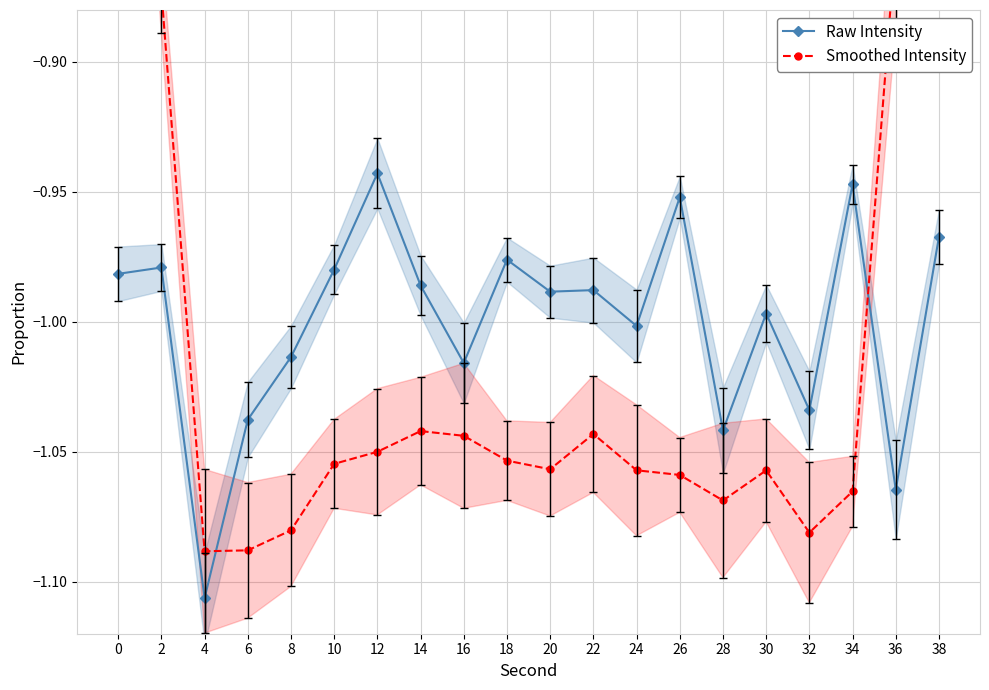

Rank the categories by Smoothed Intensity value from lowest to highest.

4, 6, 32, 8, 28, 34, 26, 30, 24, 20, 10, 18, 12, 16, 22, 14, 2, 36, 0, 38